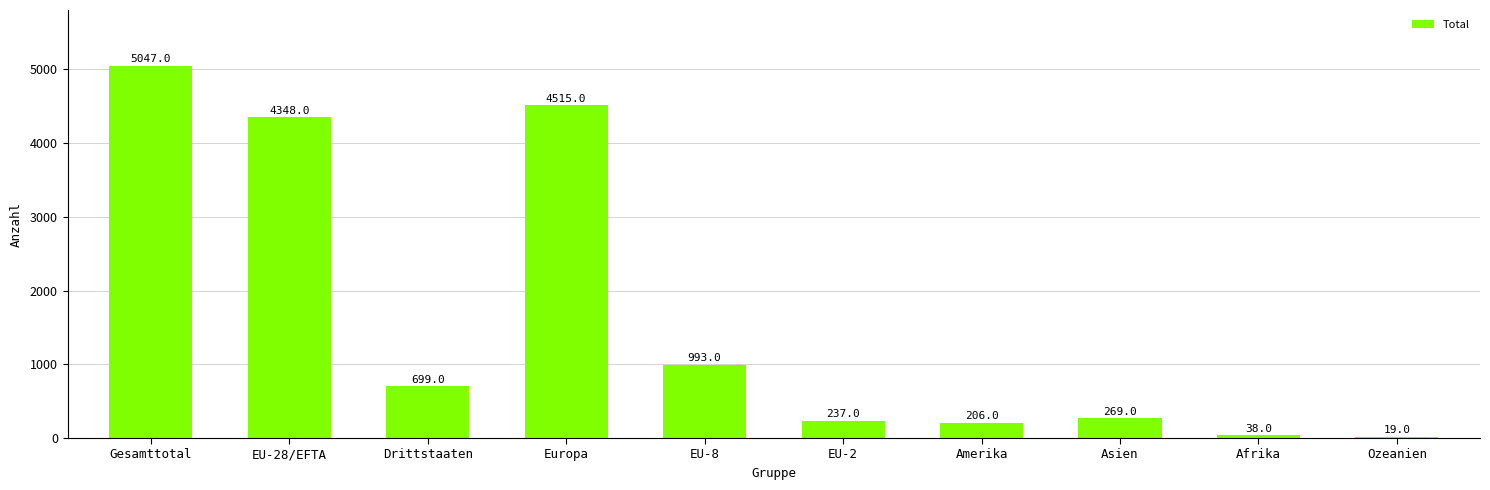

What is the maximum value shown in the chart?

5047